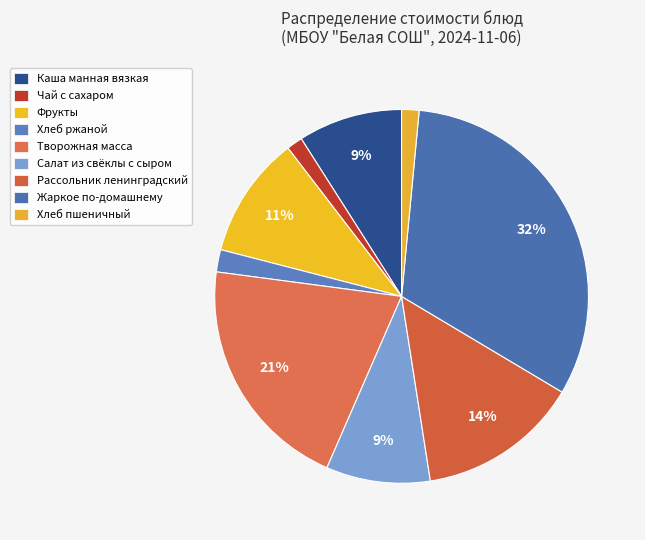

Does any single category account for the majority?

No